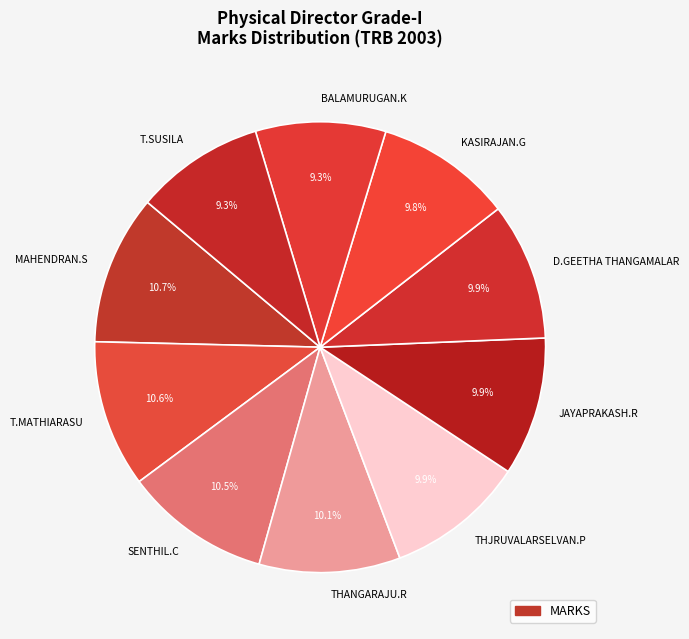

Approximately how many times larger is the value at T.SUSILA compared to THANGARAJU.R?

0.9